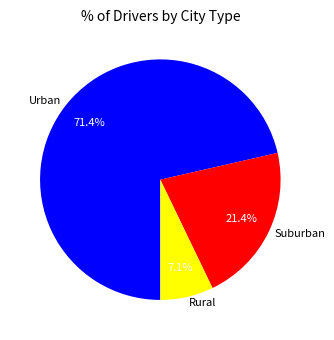

To the nearest percent, what is the difference between the largest and smallest slice percentages?

64%